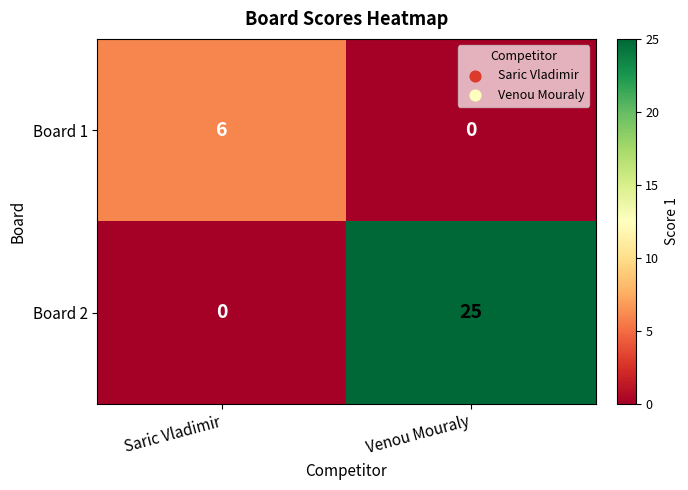

What is the spread (max minus min) of values at Saric Vladimir?

6